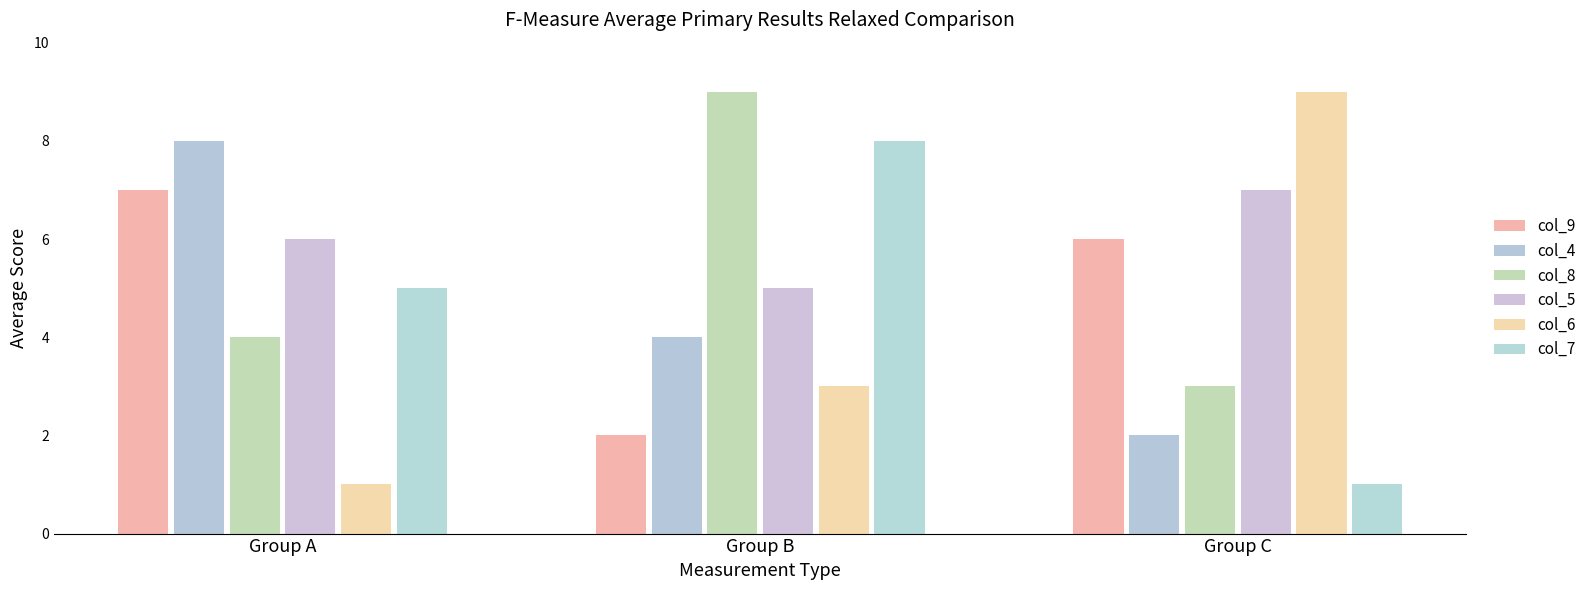

Reading left to right, extract all data points from this chart.

col_9: Group A=7	Group B=2	Group C=6
col_4: Group A=8	Group B=4	Group C=2
col_8: Group A=4	Group B=9	Group C=3
col_5: Group A=6	Group B=5	Group C=7
col_6: Group A=1	Group B=3	Group C=9
col_7: Group A=5	Group B=8	Group C=1